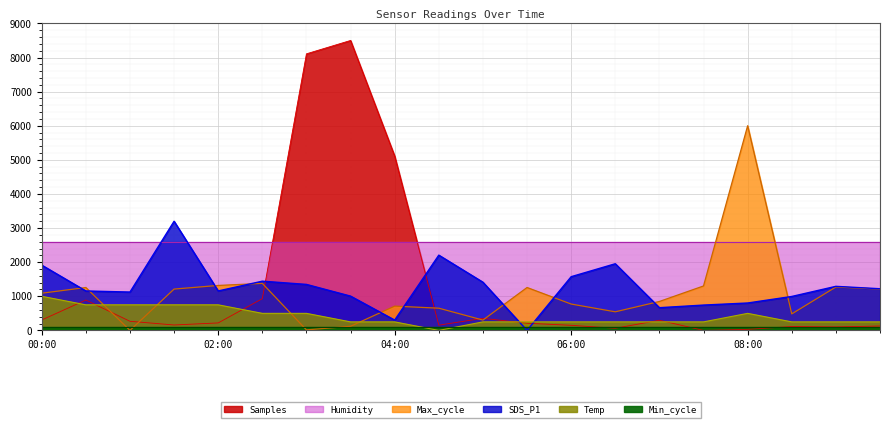

What is the difference between the maximum and second lowest values in the Temp series?

750.0